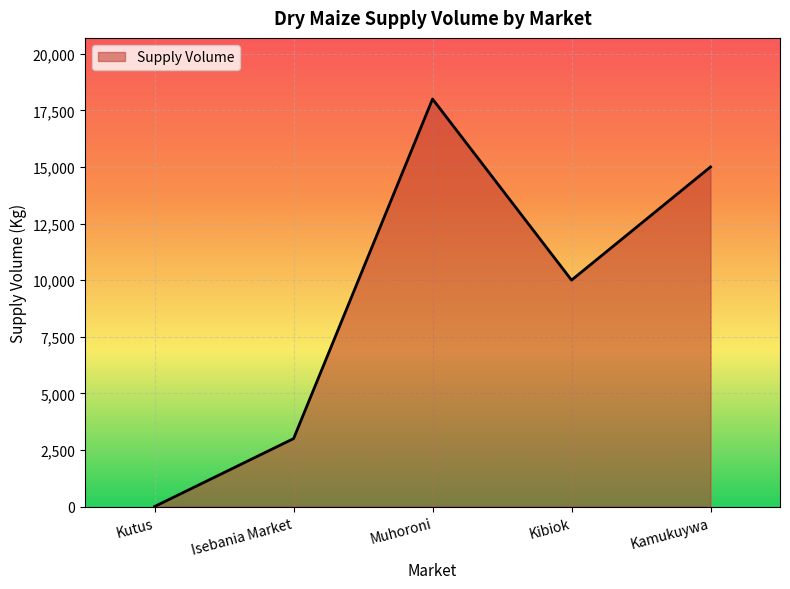

How many interior local peaks (higher than both neighbors) does the data have?

1